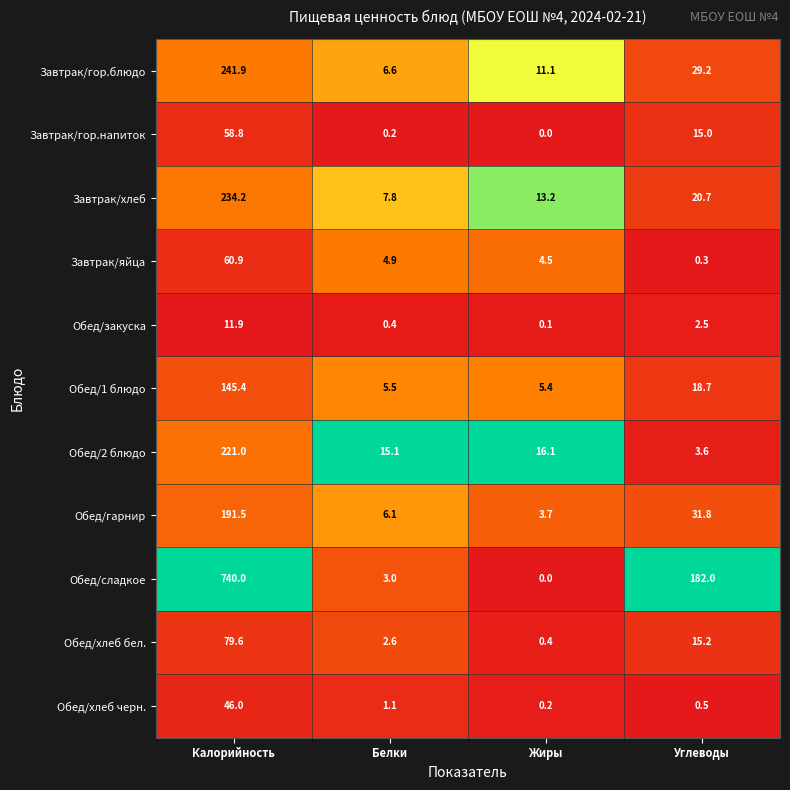

What is the spread (max minus min) of values at Жиры?

16.1